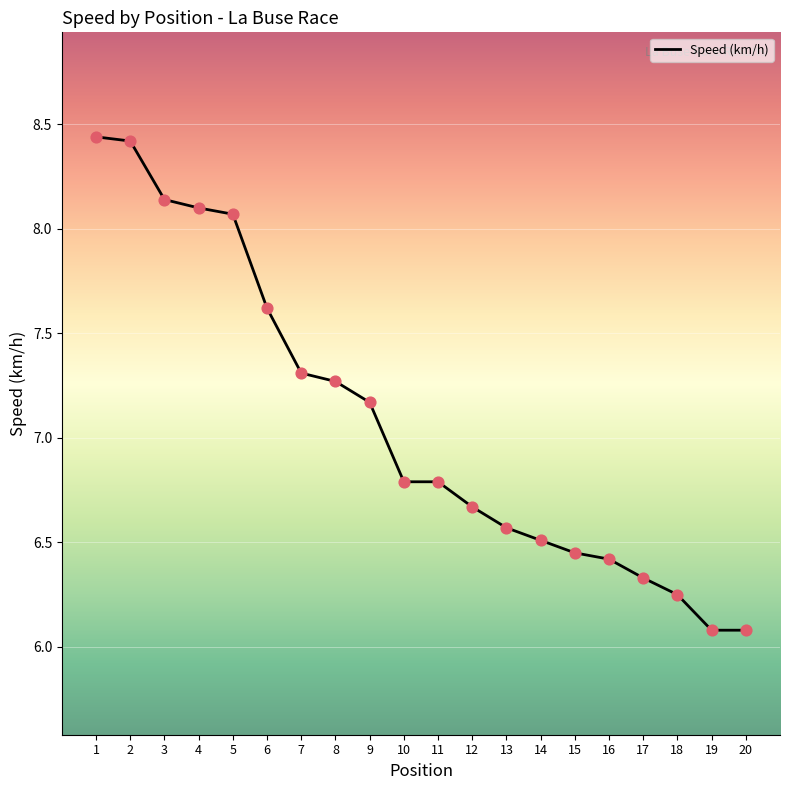

What is the change in value from 8 to 11?

-0.5